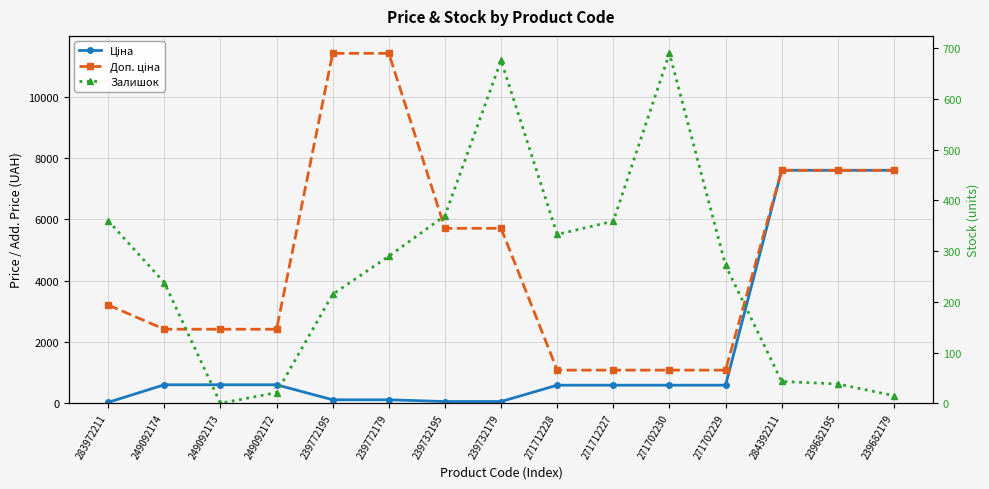

Which has a higher value, 271712228 or 284392211?

284392211